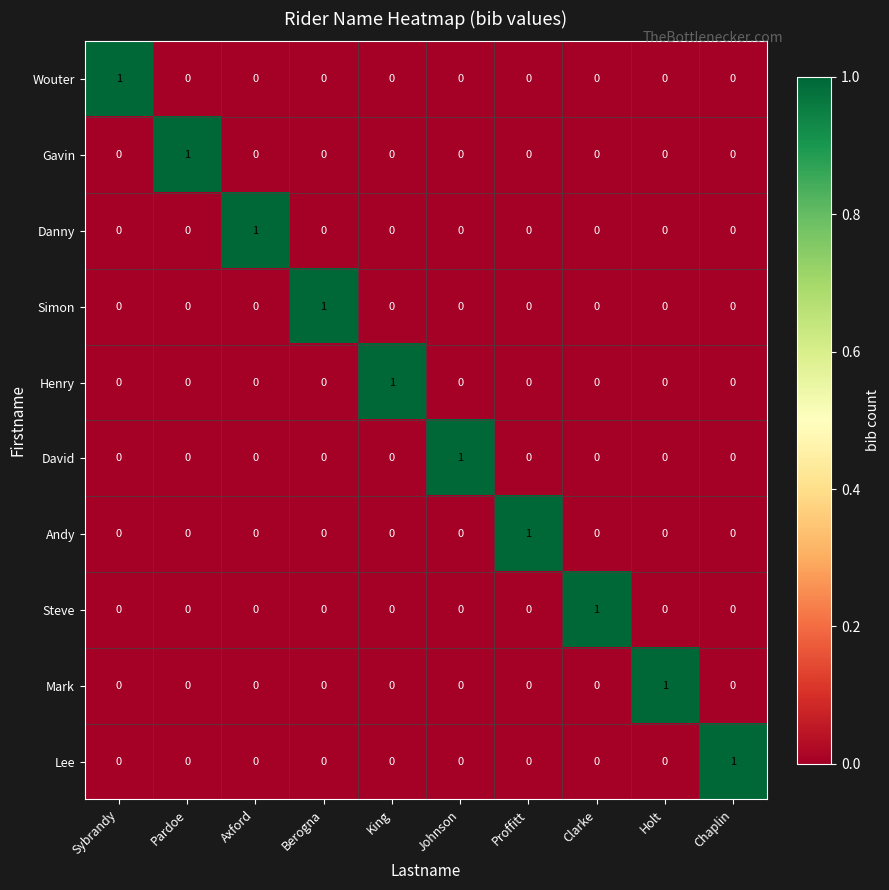

At which label does Steve reach its peak?

Clarke